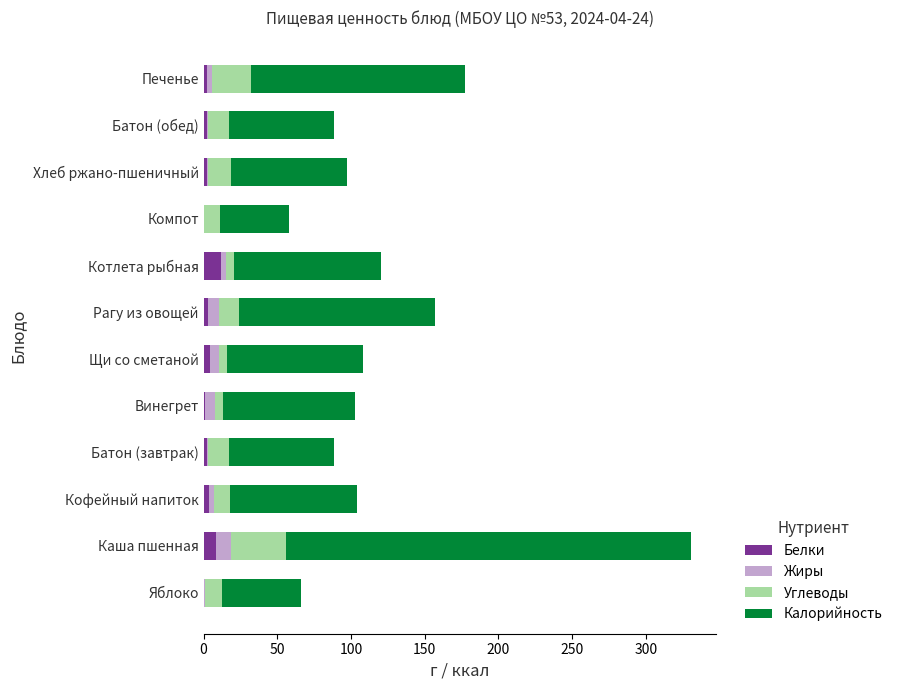

What is the maximum value for Белки?

11.6